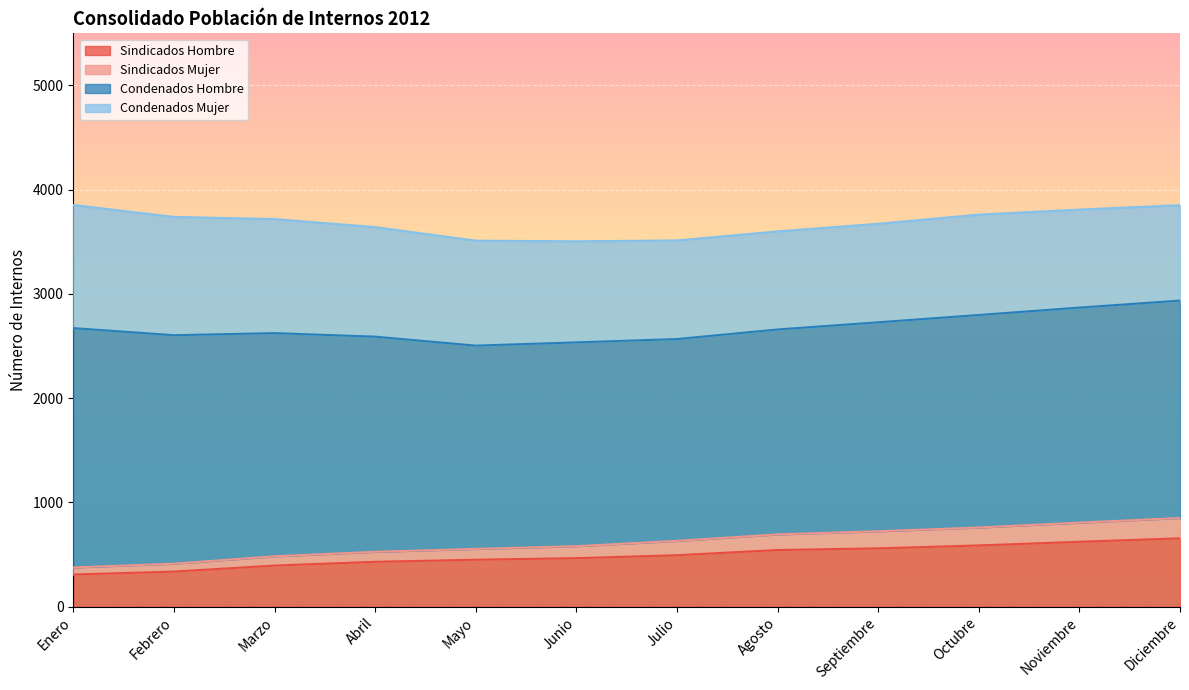

Is it true that Sindicados Hombre equals 116 at Junio?

False